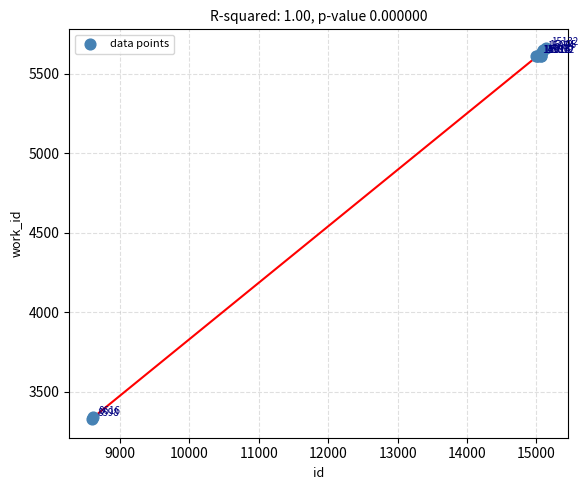

What Y value in the scatter plot is closest to 4495?

5612